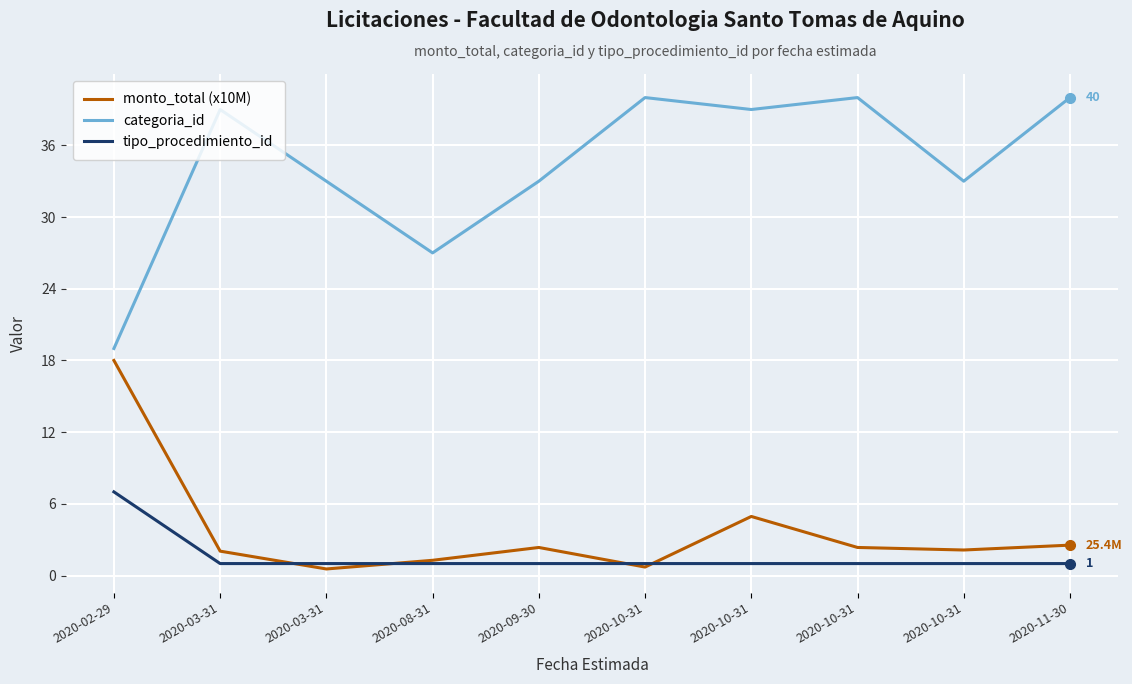

List the series in order of their peak value, highest first.

categoria_id, monto_total (x10M), tipo_procedimiento_id